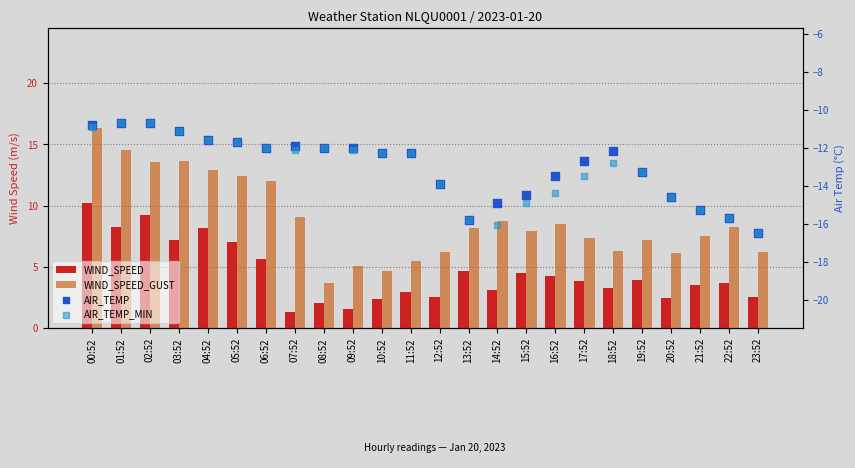

Is the value of WIND_SPEED at 11:52 greater than the value of AIR_TEMP_MIN at 09:52?

Yes